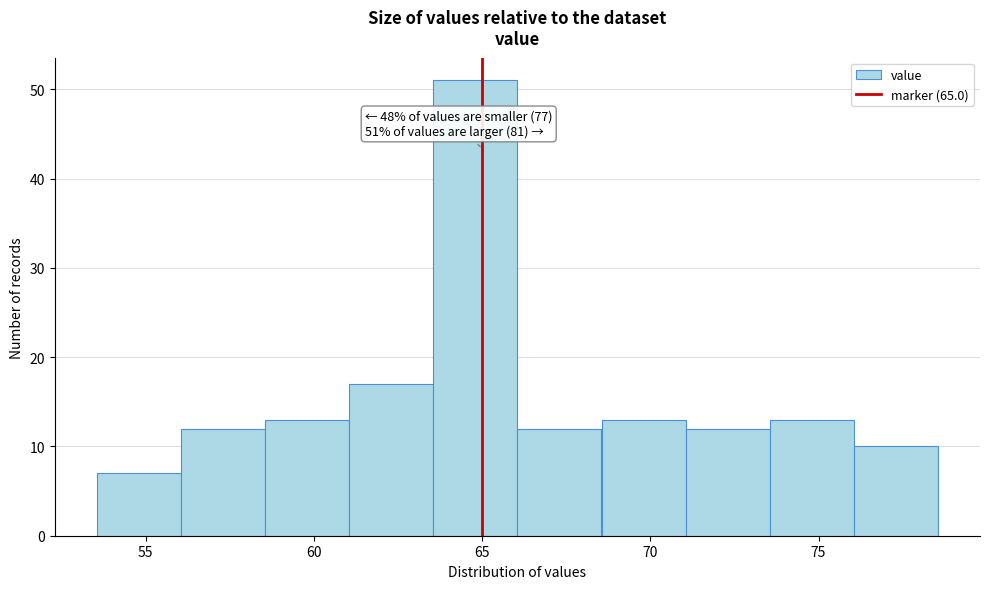

Over which range of the x-axis is the bar tallest?

63.55 to 66.05